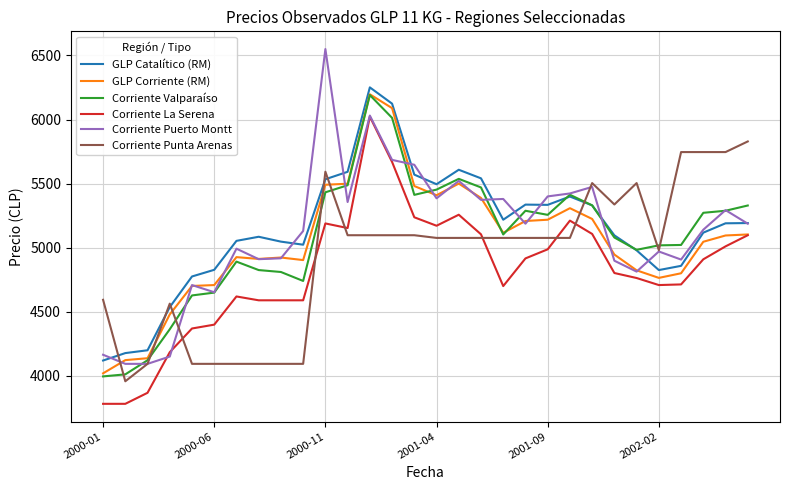

What is the sum of all Corriente Valparaíso values?

152407